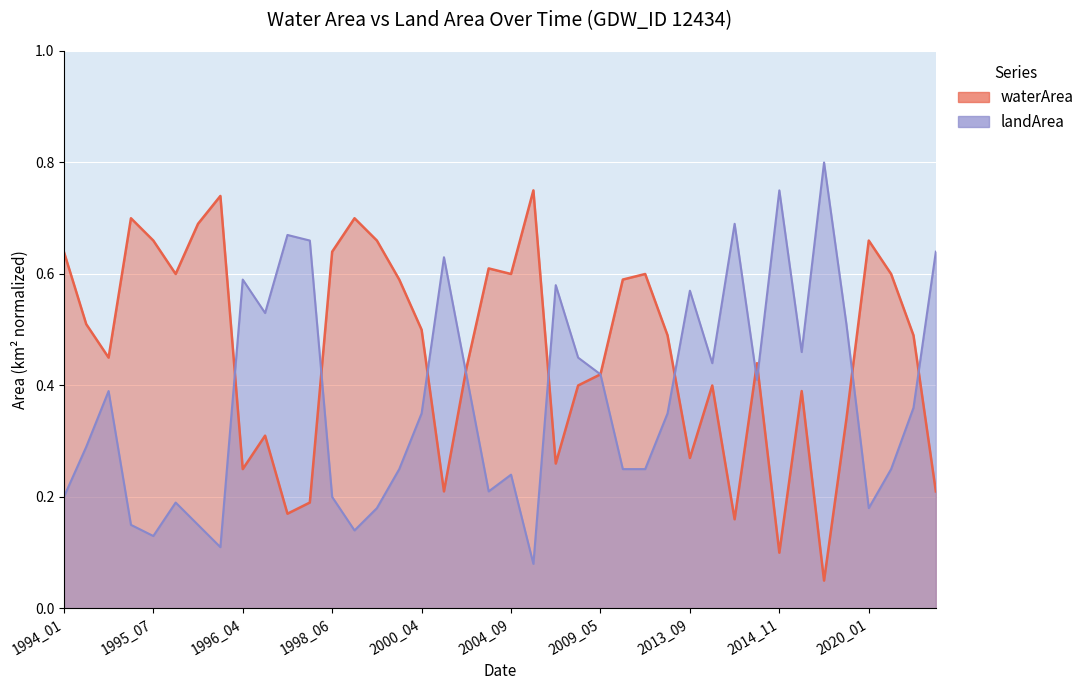

Which series has the largest range (max minus min)?

landArea